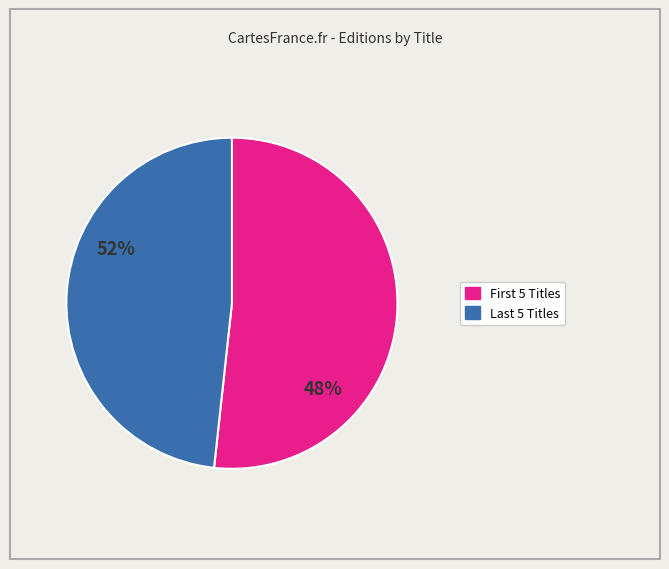

How many slices are in this pie chart?

2